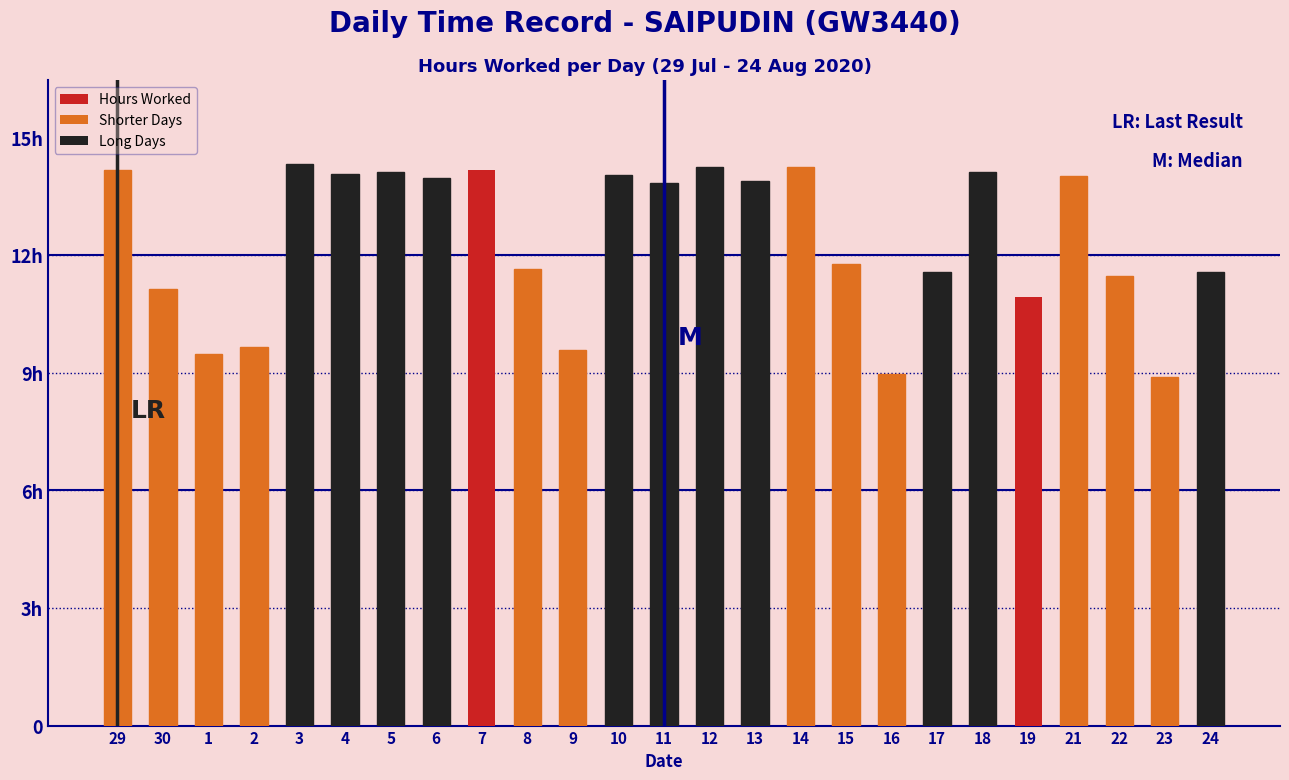

List the labels in order of value, smallest first.

23, 16, 1, 9, 2, 19, 30, 22, 17, 24, 8, 15, 11, 13, 6, 21, 10, 4, 18, 5, 29, 7, 12, 14, 3